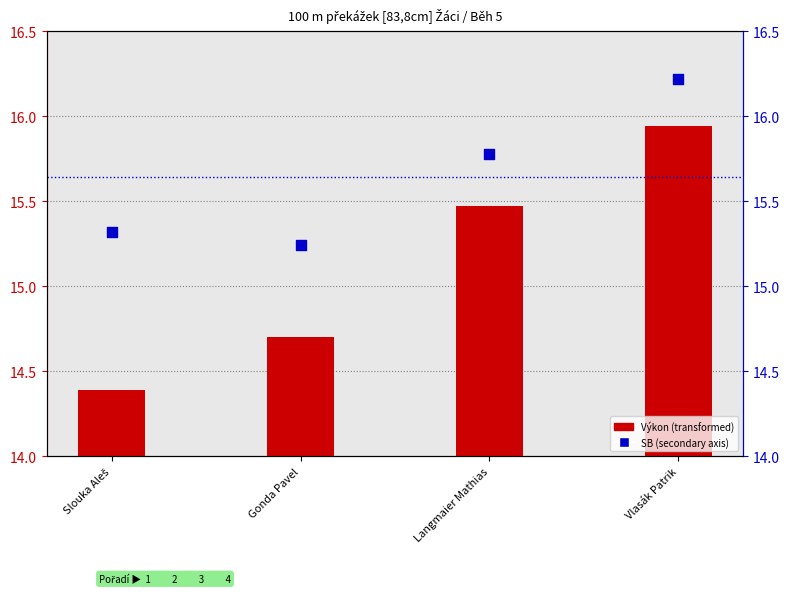

Which series contains the lowest Y value?

Výkon